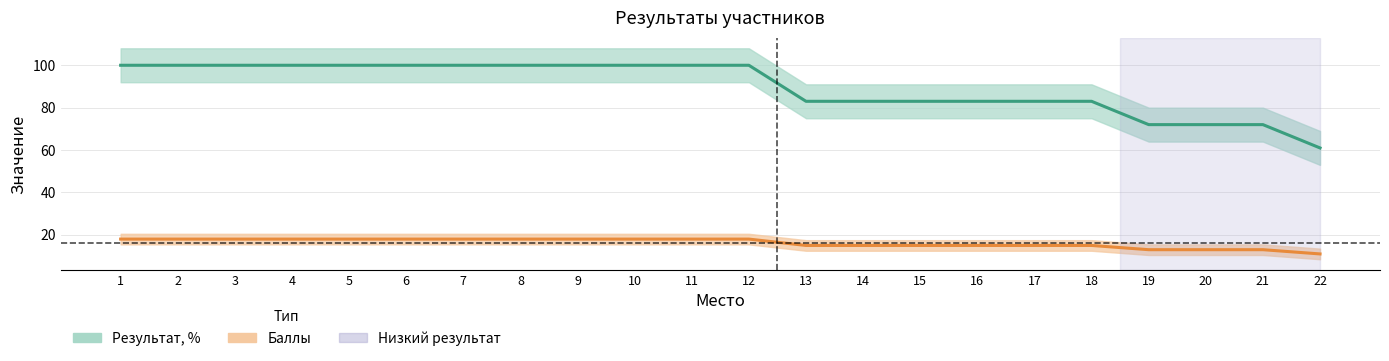

What is the value of the Баллы point at the 19th from the left?

13